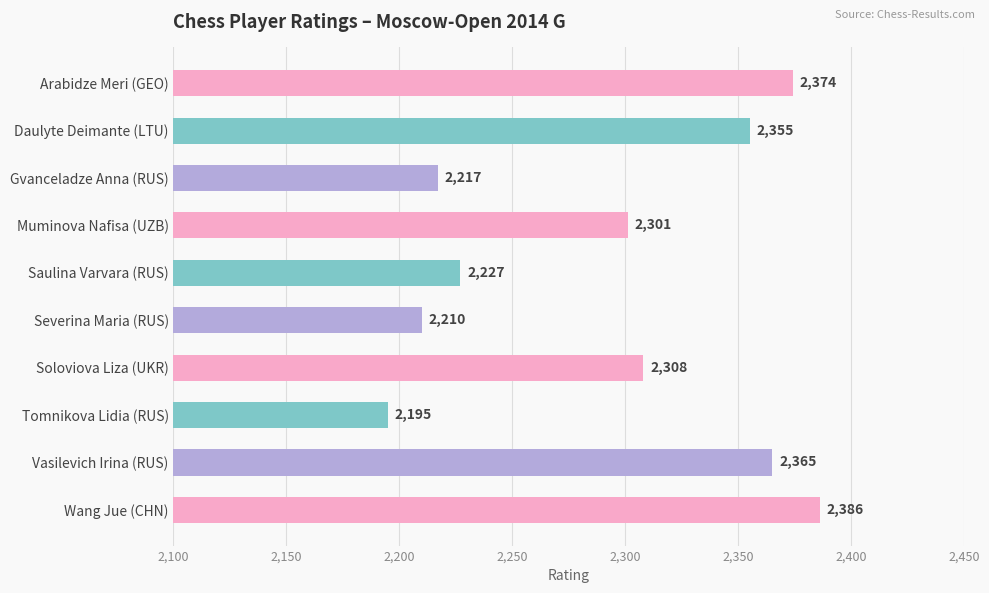

What is the change in value from Arabidze Meri (GEO) to Daulyte Deimante (LTU)?

-19